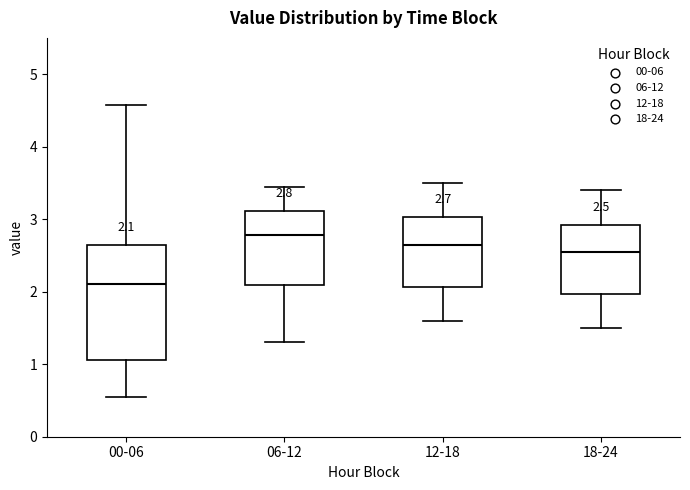

Comparing the boxes themselves (not the whiskers), which one is the tallest?

00-06